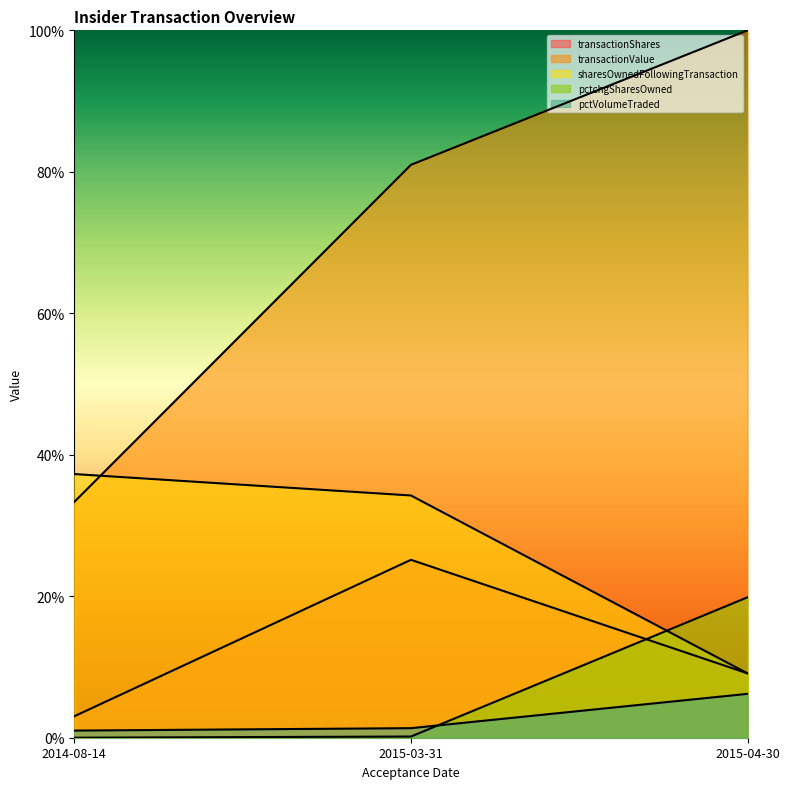

Count the sharesOwnedFollowingTransaction values in the range 0 to 1.

3